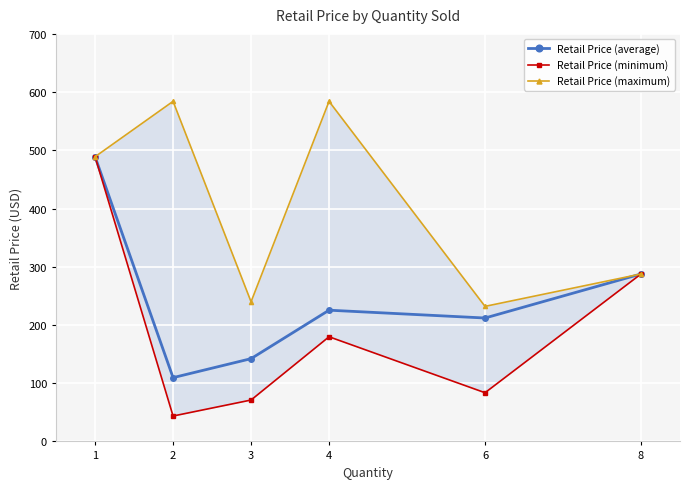

What is the value of the Retail Price (minimum) point at the 1st from the left?

489.0